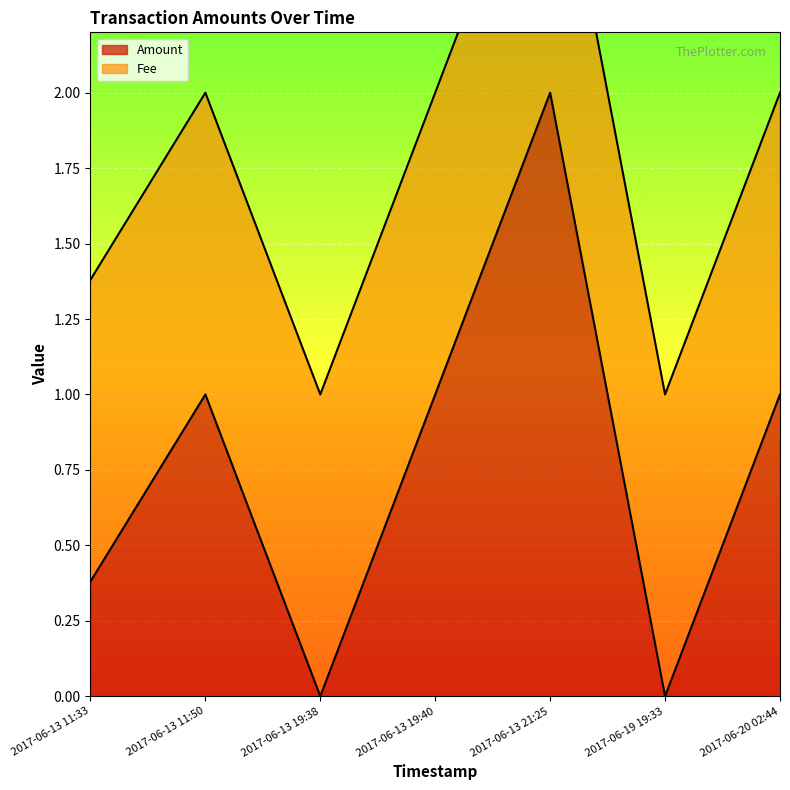

Between 2017-06-13 19:40 and 2017-06-13 21:25, which is larger?

2017-06-13 21:25